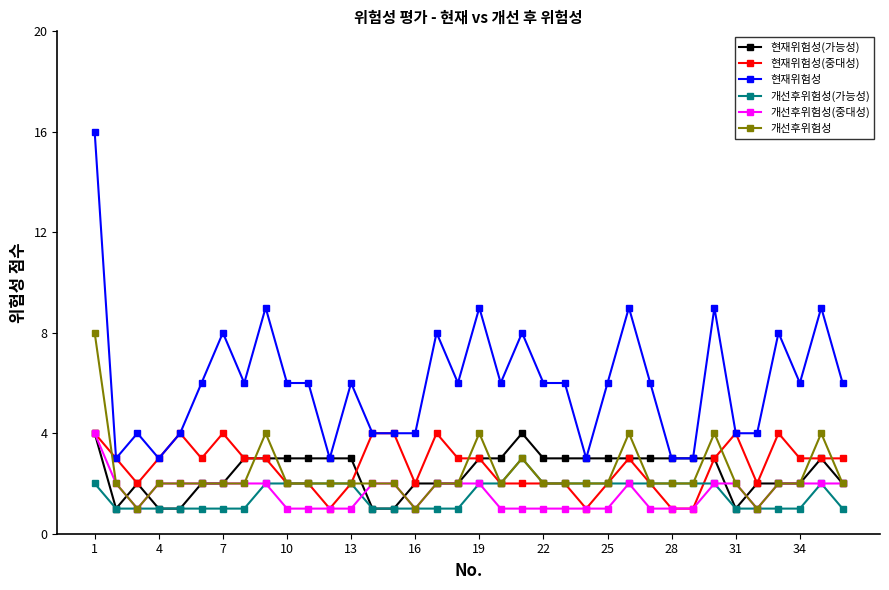

What is the difference between the maximum and second lowest values in the 개선후위험성 series?

7